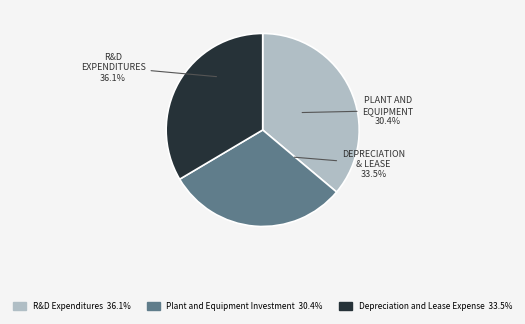

What percentage is the Plant and Equipment Investment slice, to the nearest percent?

30%